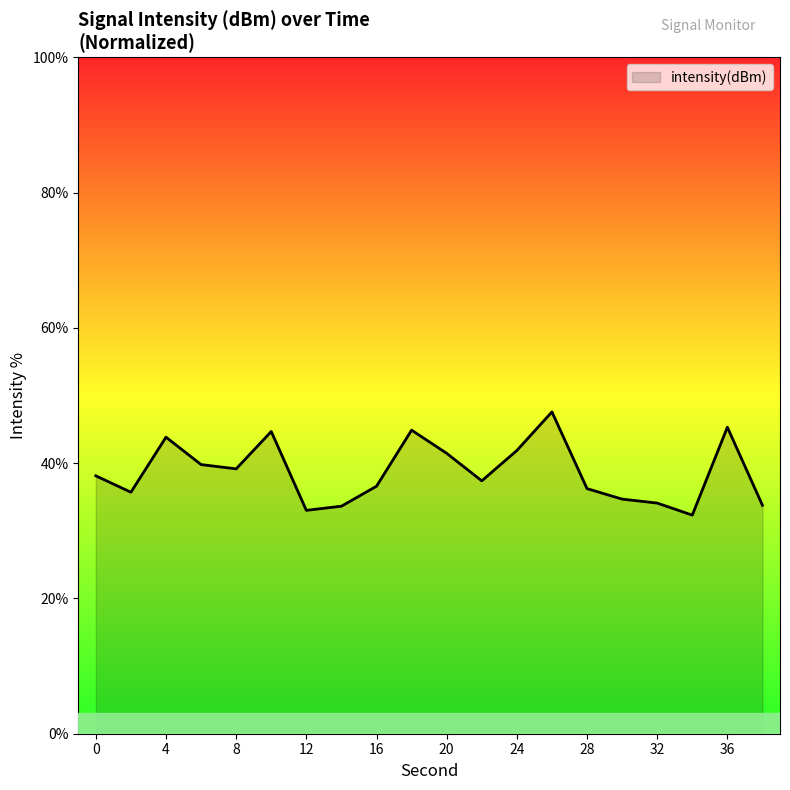

What is the average value?

38.7